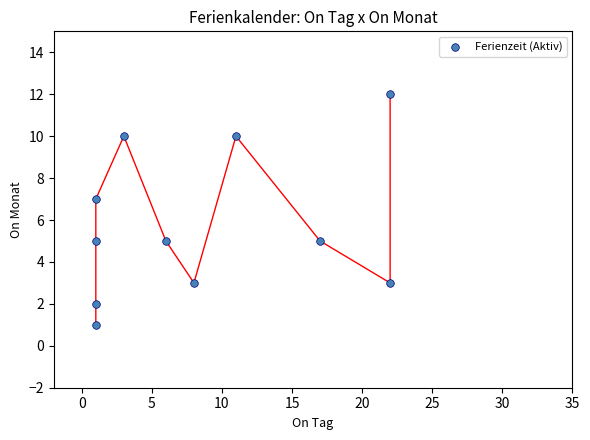

What is the average Y value?

6